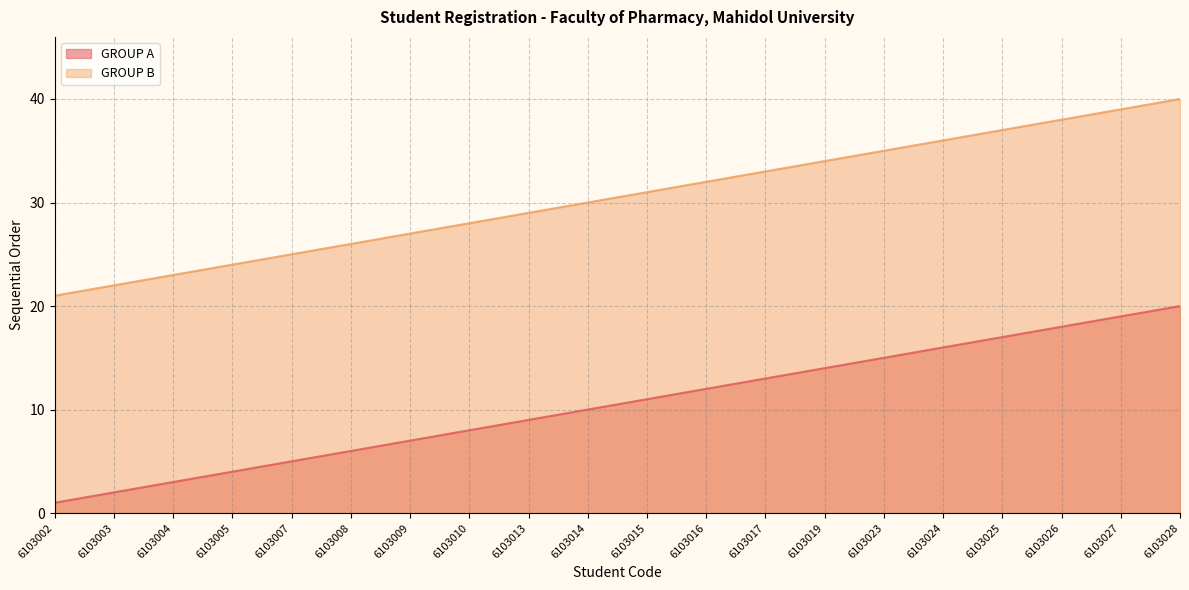

What is the sum of the GROUP B values at 6103003 and 6103010?

50